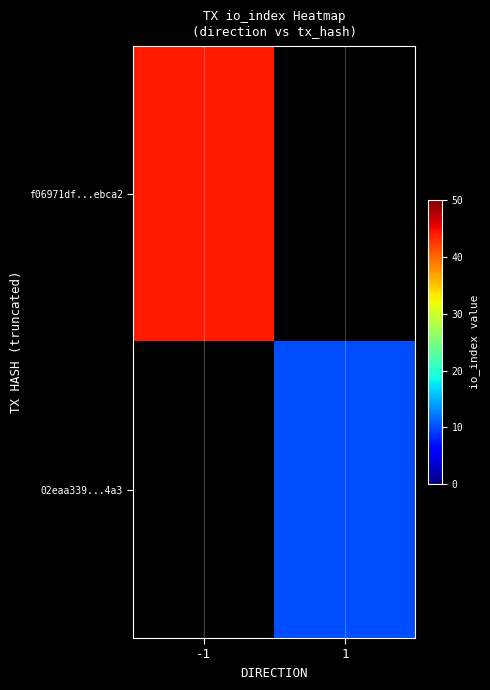

Which series has the widest spread of values?

f06971df...ebca2